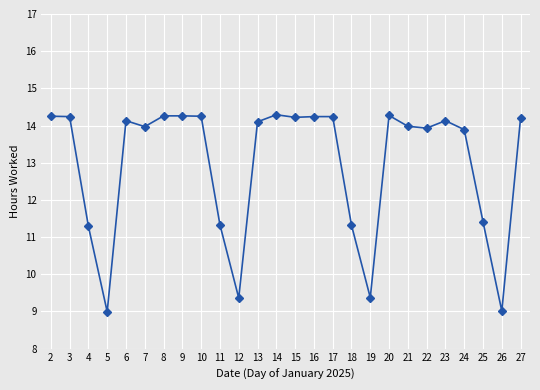

Which has a higher value, 20 or 26?

20